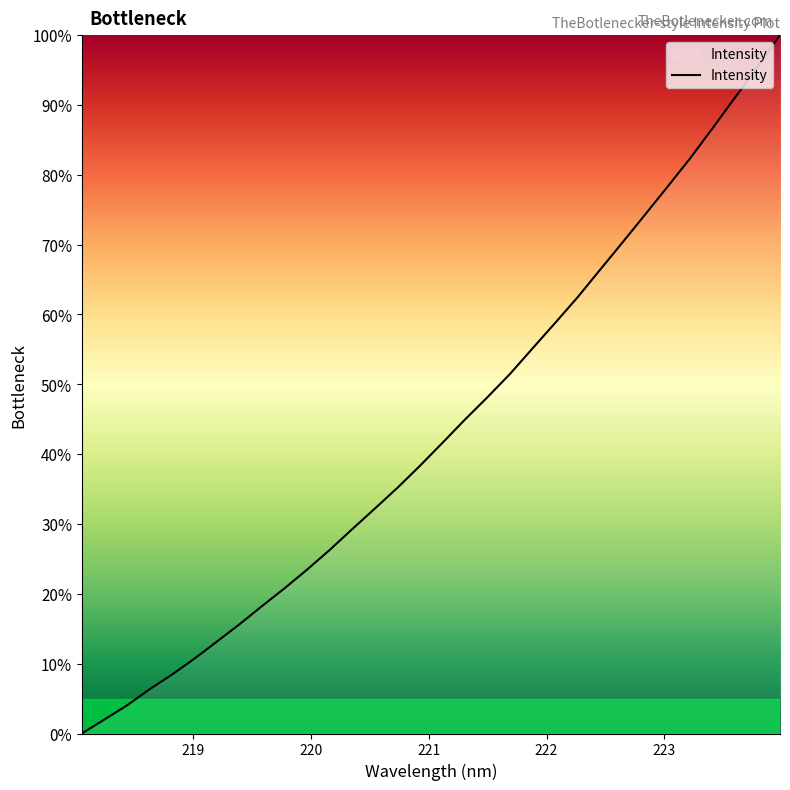

What is the maximum value shown in the chart?

100.0